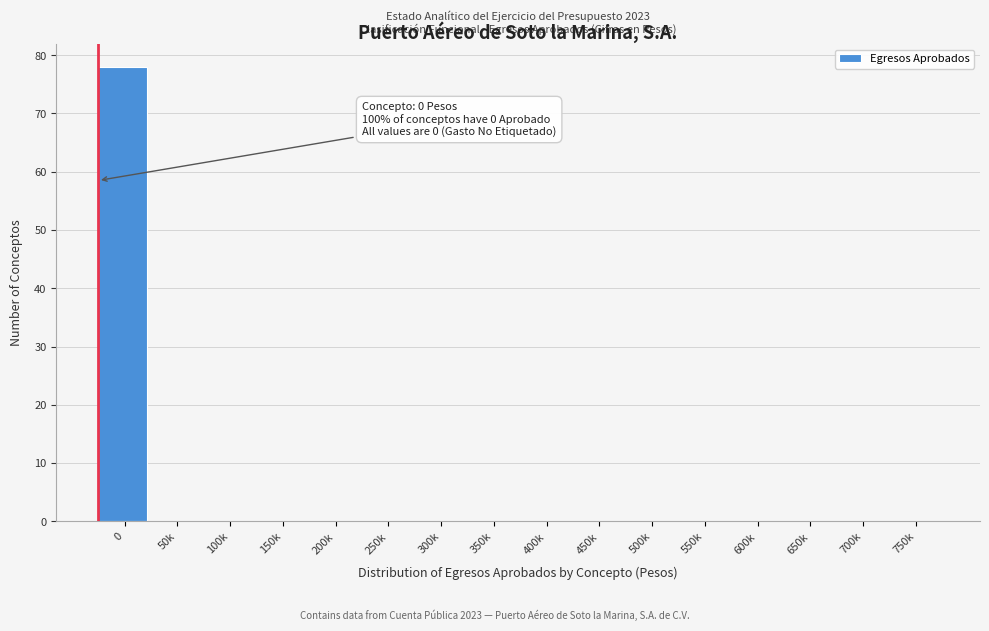

Reading right to left, list all the values displayed in this chart.

750k=0	700k=0	650k=0	600k=0	550k=0	500k=0	450k=0	400k=0	350k=0	300k=0	250k=0	200k=0	150k=0	100k=0	50k=0	0=78